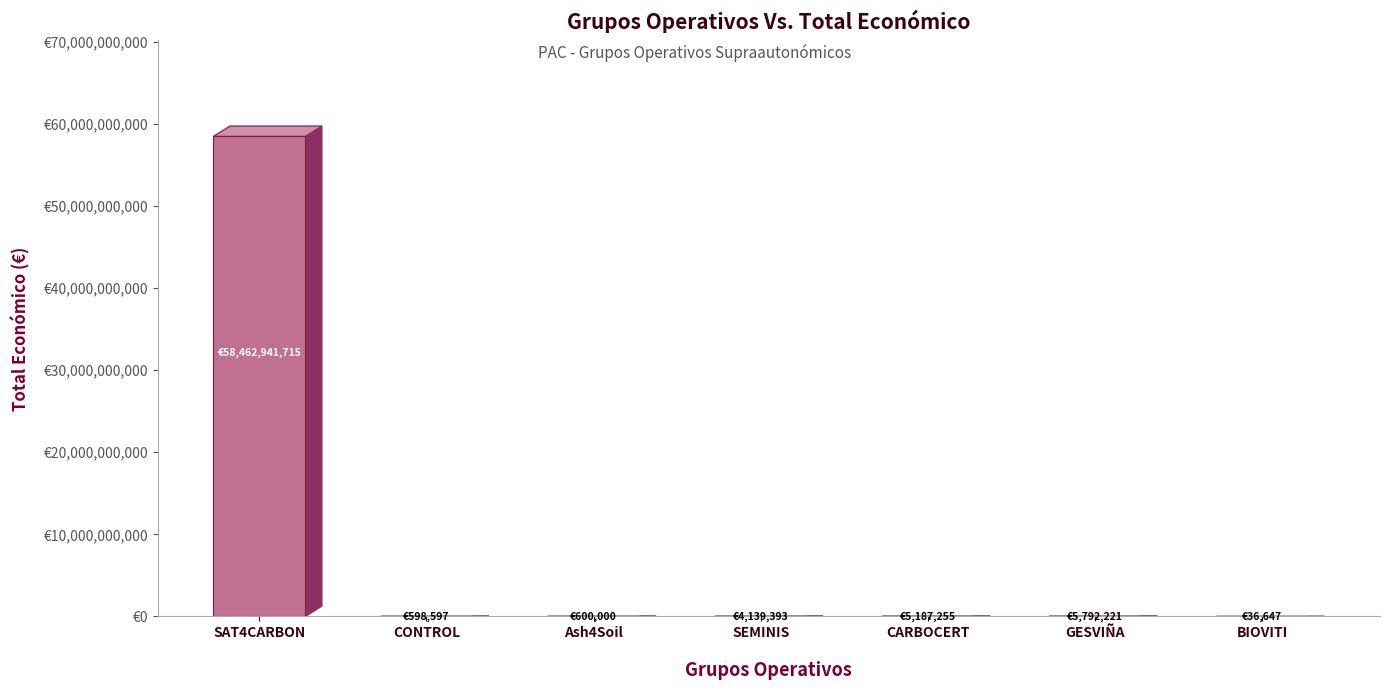

Count the number of data series in this chart.

1